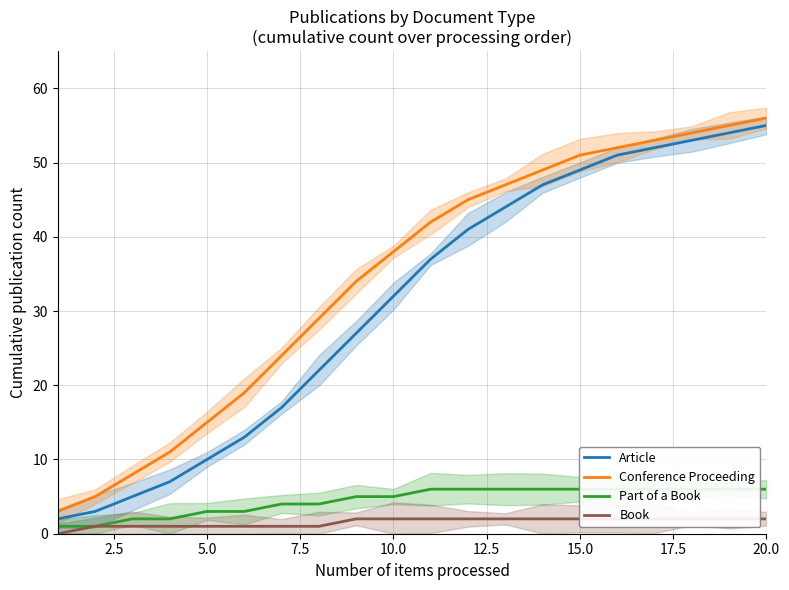

The value of Conference Proceeding at 5.0 is 23. True or false?

False